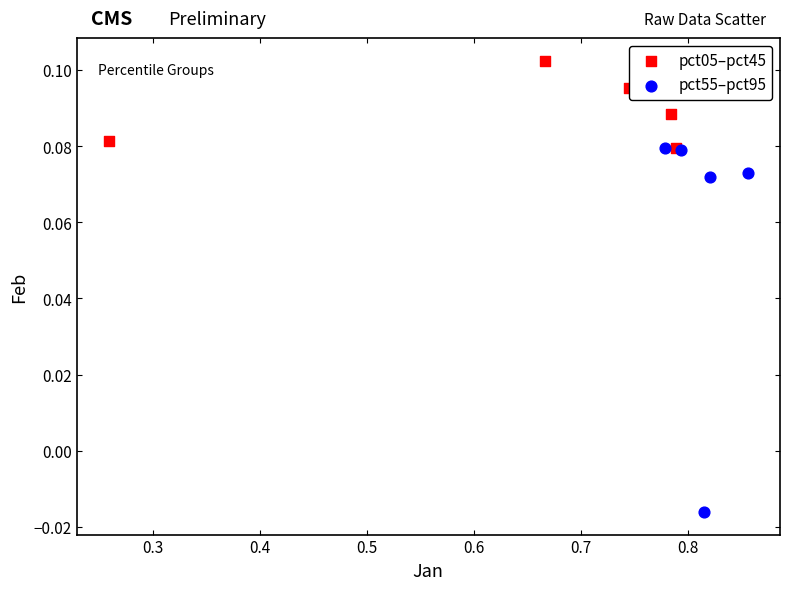

Which series reaches the minimum Y coordinate?

pct55–pct95